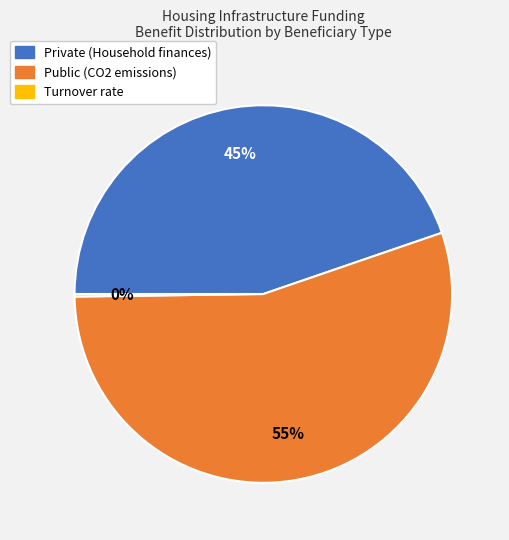

Is the sum of Public and Private greater than half?

Yes